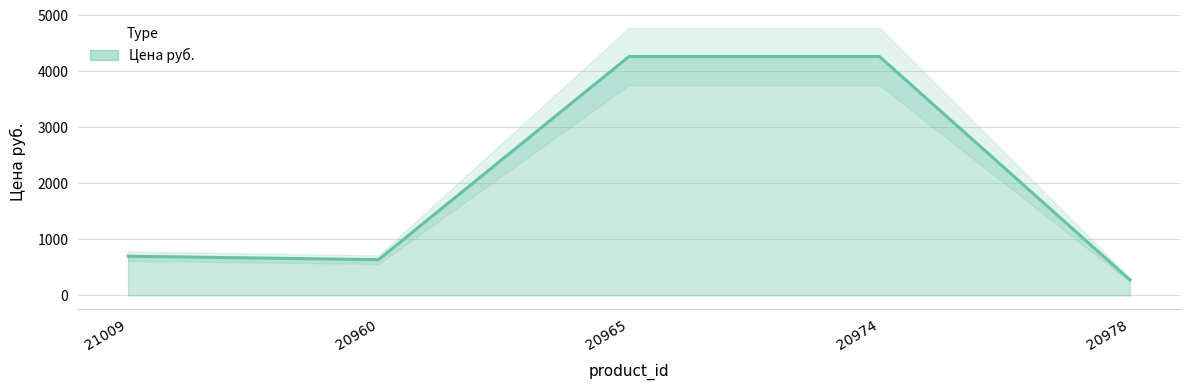

The value at 21009 is 334. True or false?

False